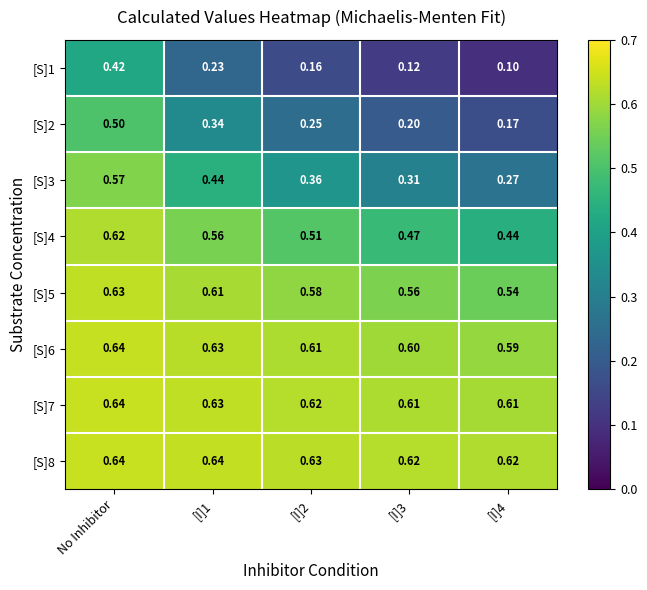

At which category is the sum across all series the highest?

No Inhibitor